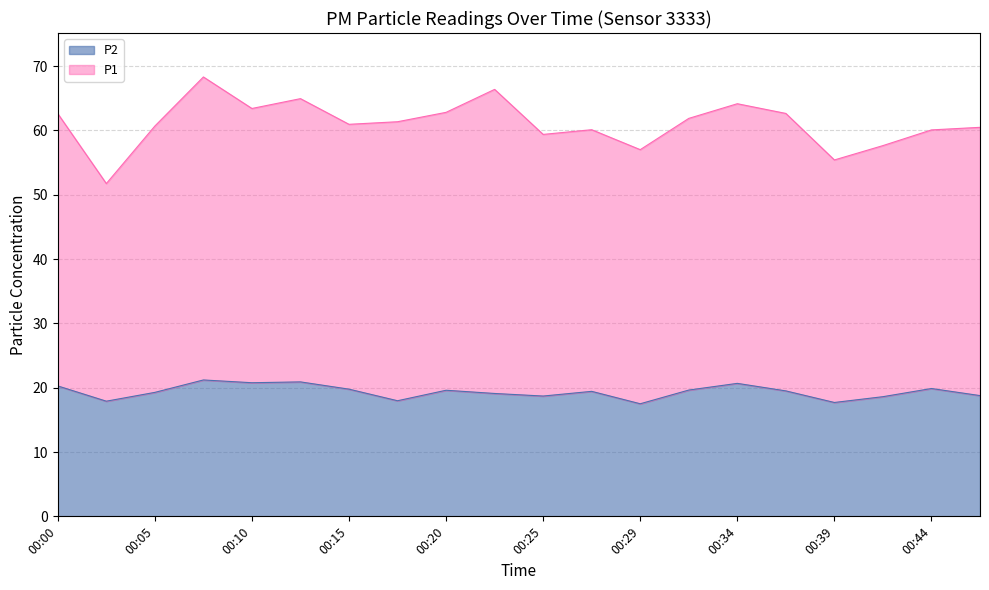

What is the difference between the second highest and second lowest values?

3.2